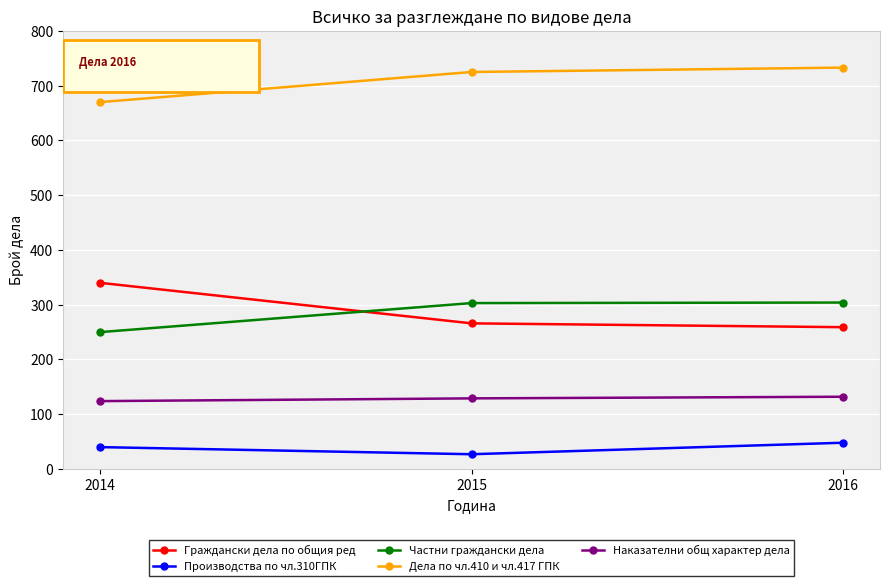

What is the difference between the second highest and minimum values in the Наказателни общ характер дела series?

5